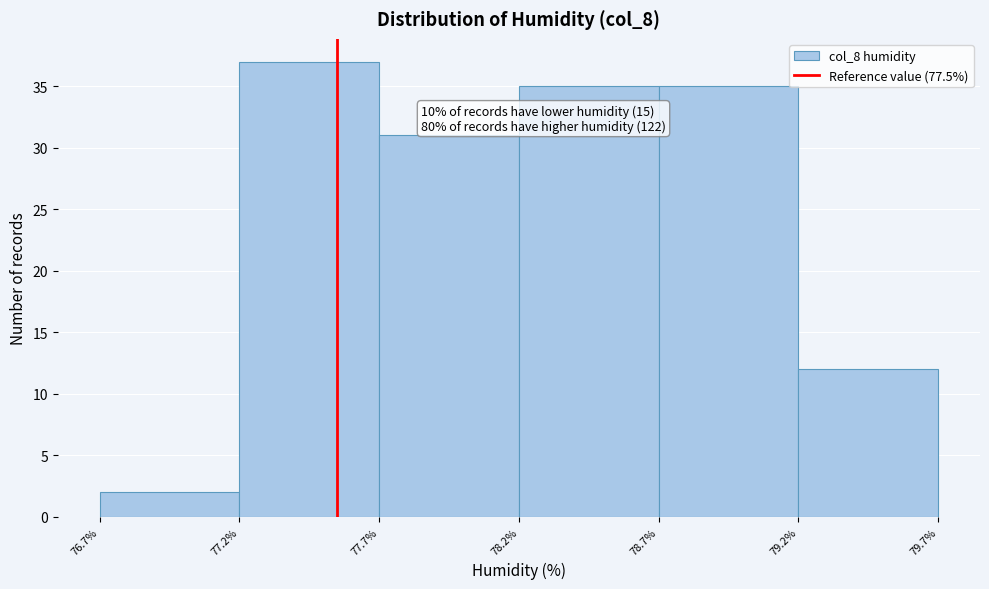

Reading right to left, extract all data points from this chart.

12	35	35	31	37	2